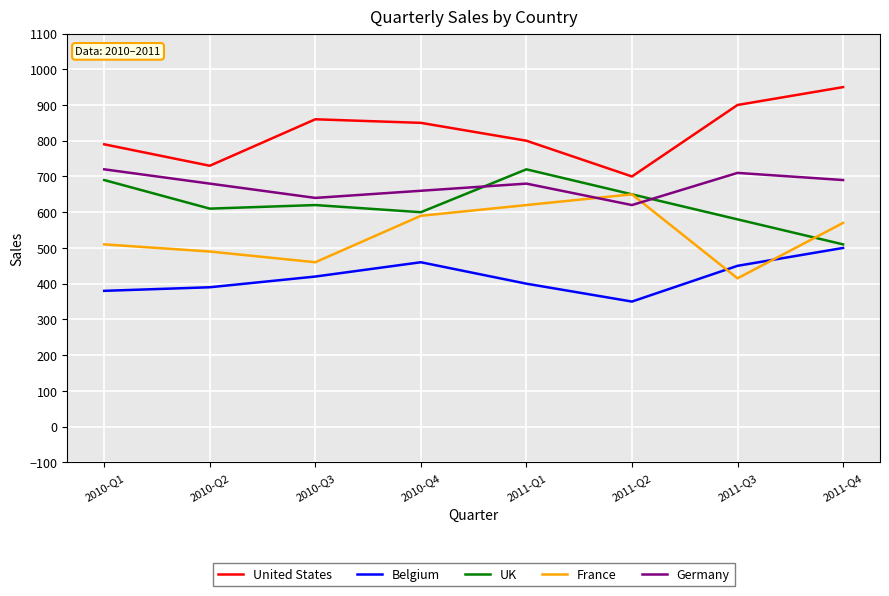

Which category has the highest value in the United States series?

2011-Q4